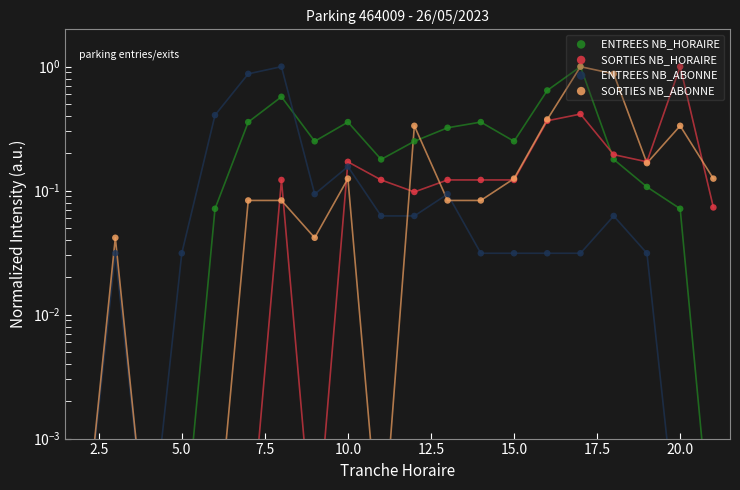

Which series reaches the minimum Y coordinate?

ENTREES NB_HORAIRE